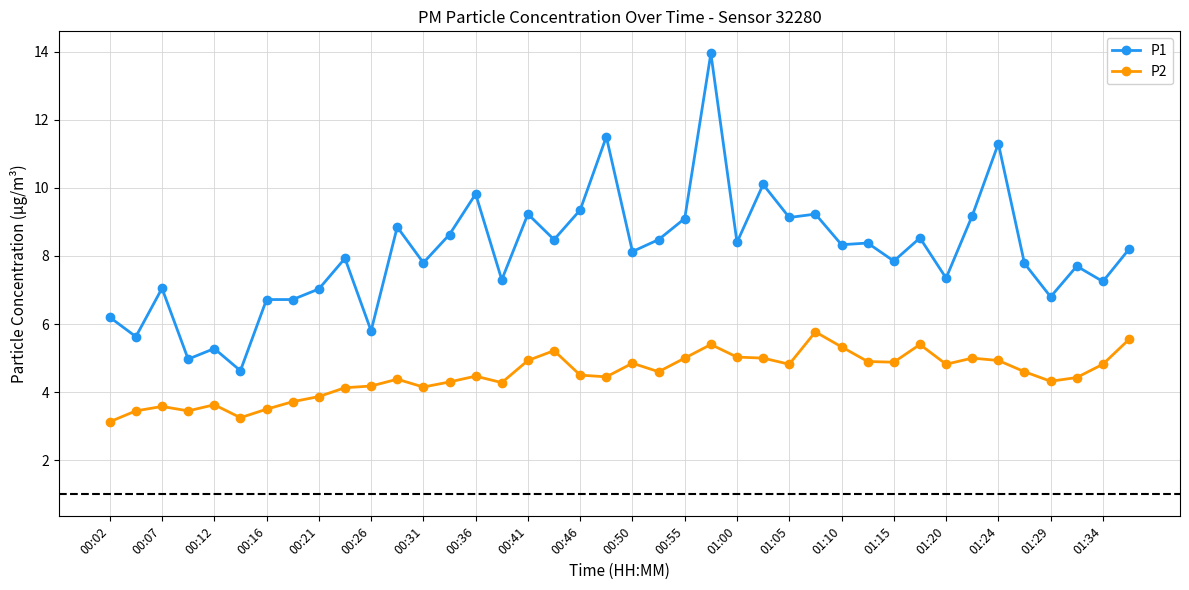

Rank the series by their average value, from highest to lowest.

P1, P2